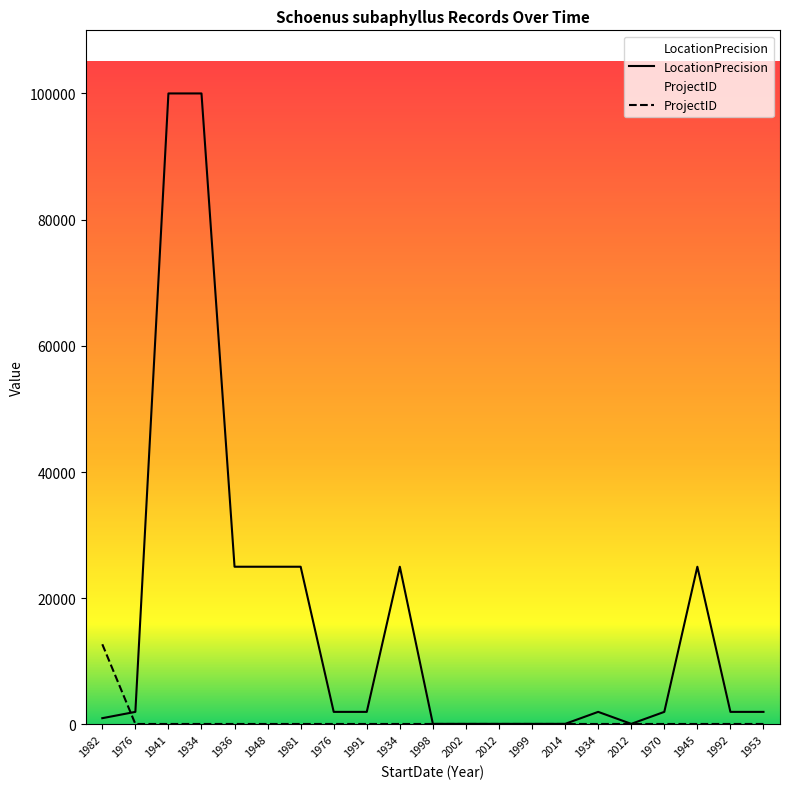

Count the number of categories in the chart.

21